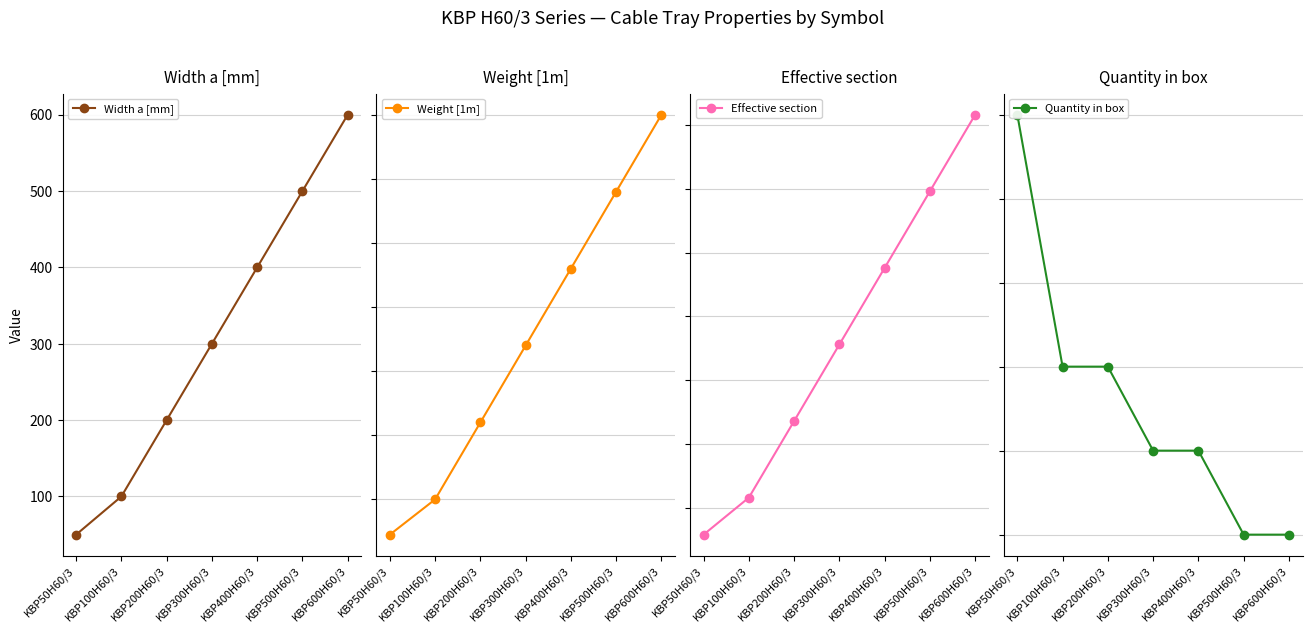

Is the value of Weight [1m] at KBP200H60/3 greater than the value of Effective section at KBP200H60/3?

No